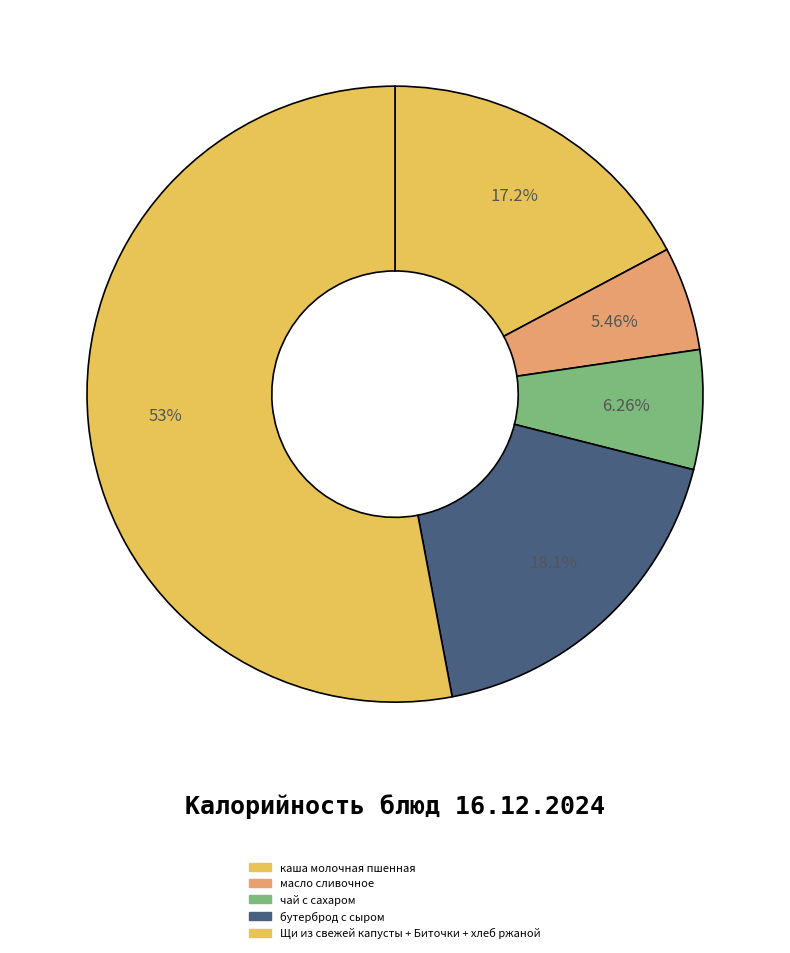

How many slices are in this pie chart?

5